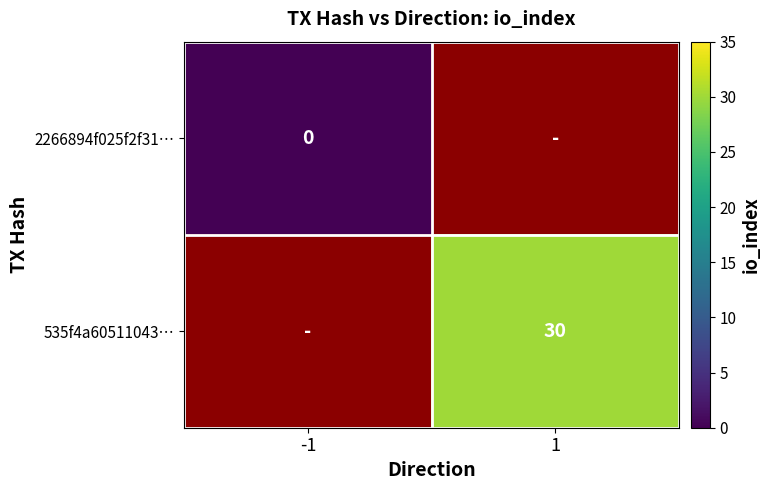

Is it true that 535f4a60511043… equals 15.4 at 1?

False